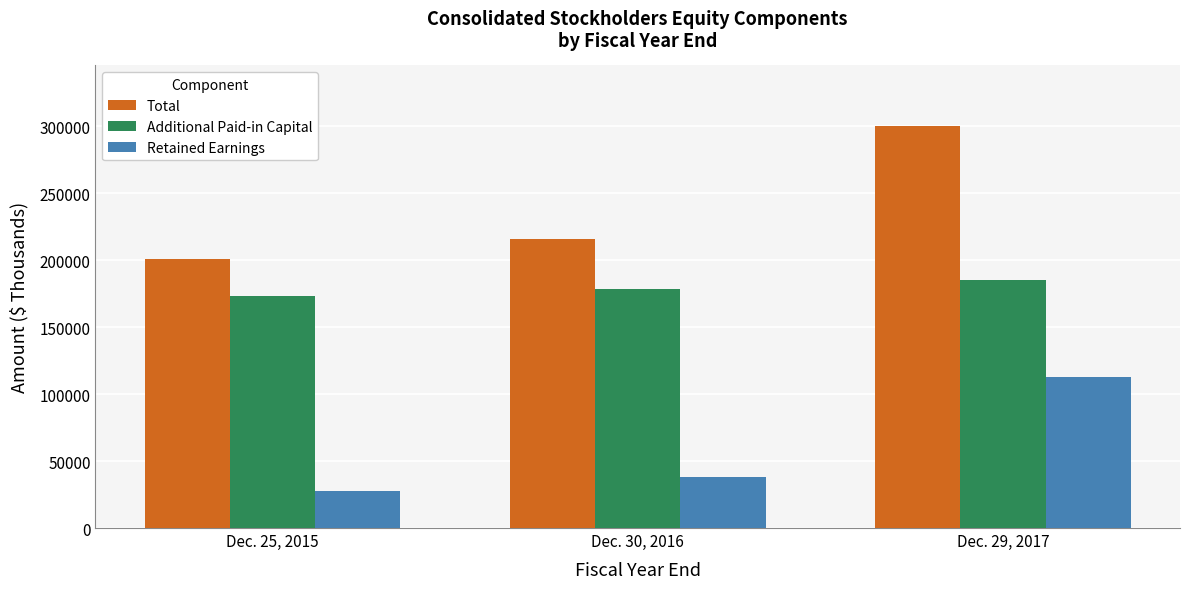

What is the total value across all series at Dec. 29, 2017?

598729